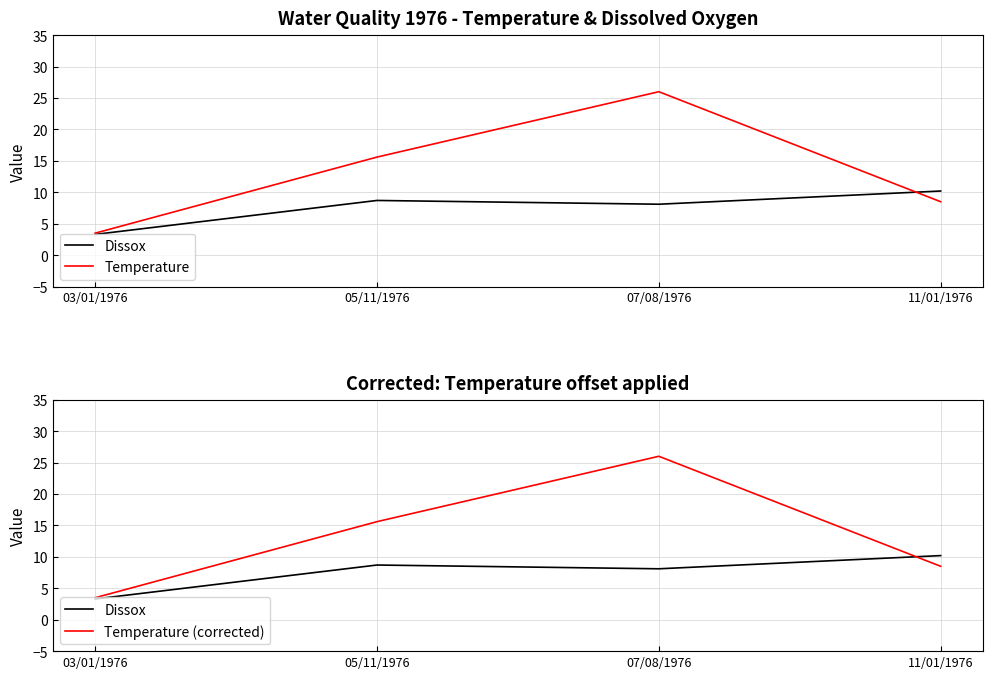

How many data points in Dissox are above 8?

3